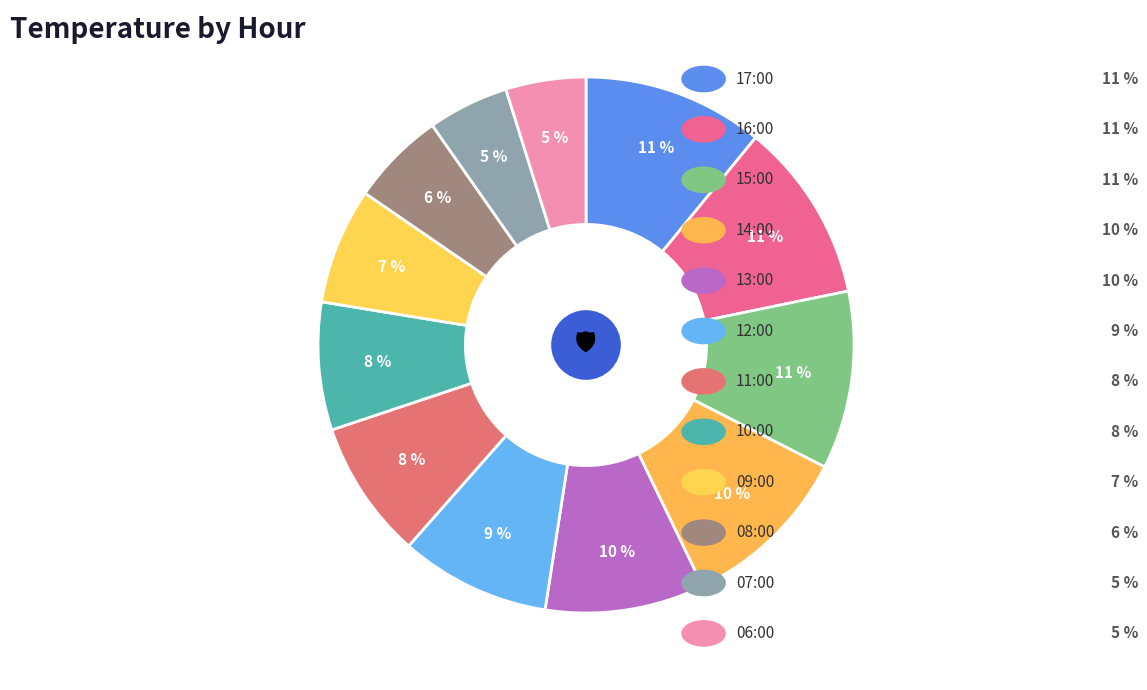

How many slices are in this pie chart?

12